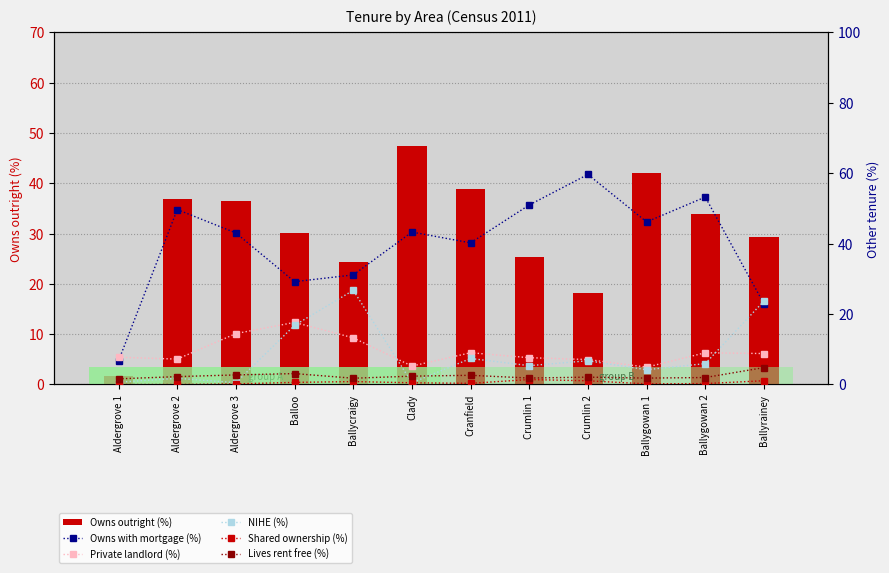

Between Aldergrove 3 and Ballyrainey, which series saw the biggest shift?

NIHE (%)